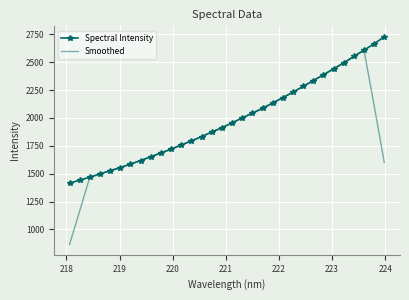

After their last crossing, which series has the higher values: Smoothed or Spectral Intensity?

Spectral Intensity